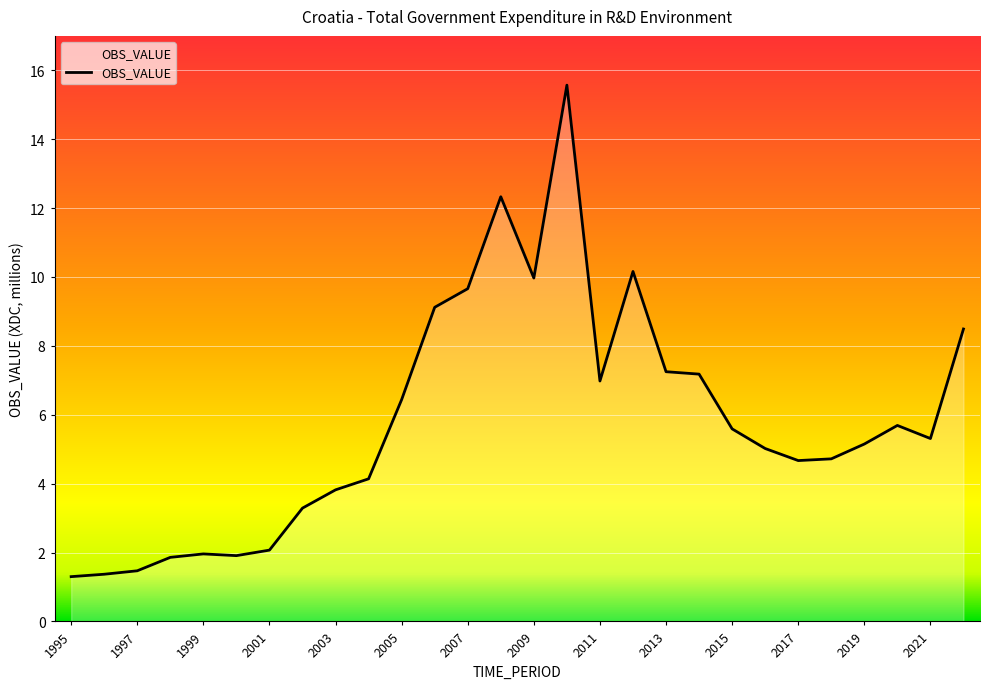

What is the greatest value displayed?

15.6